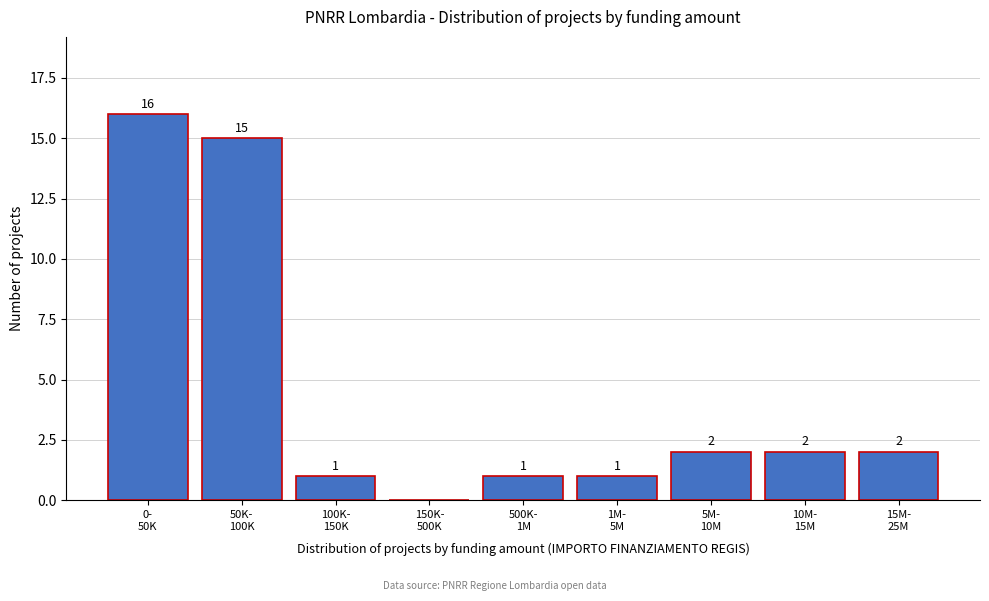

What is the maximum value shown in the chart?

16